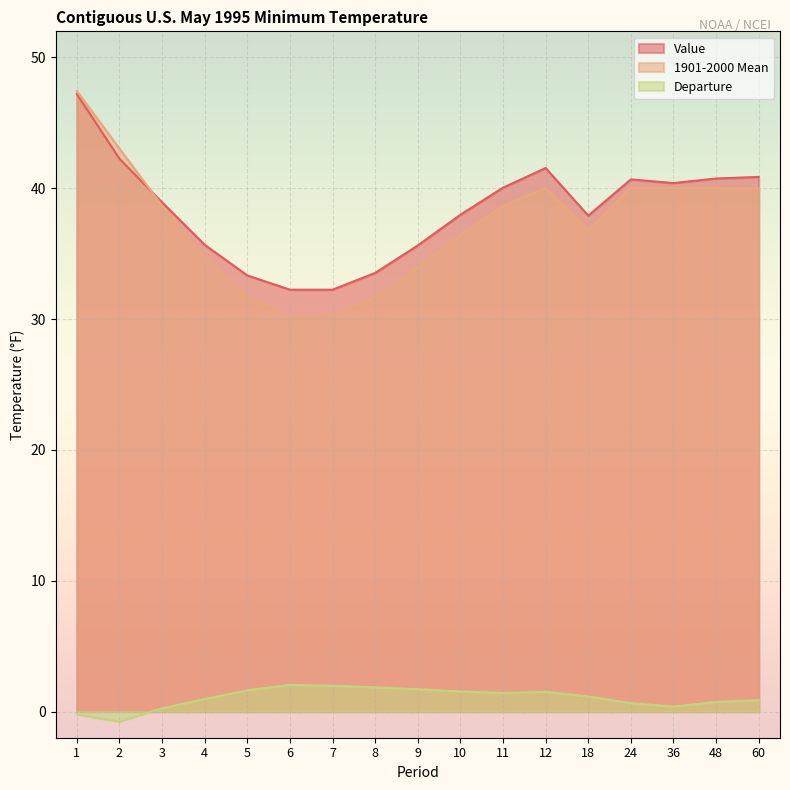

The value of 1901-2000 Mean at 18 is 36.8. True or false?

True